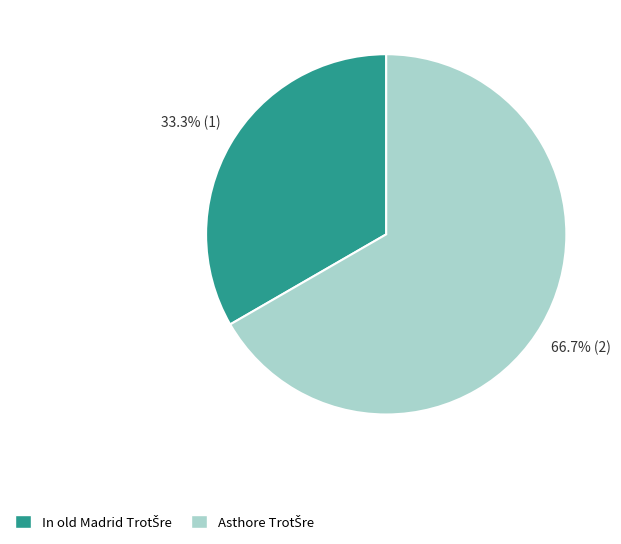

Is there a majority slice in this chart?

Yes